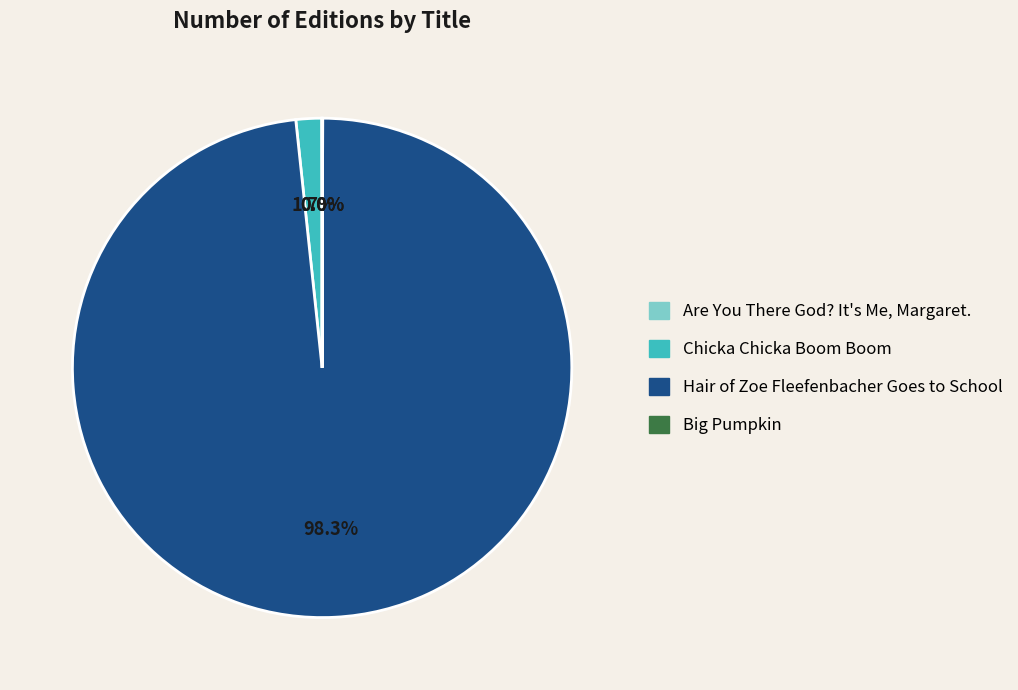

Is Chicka Chicka Boom Boom the majority of the pie?

No